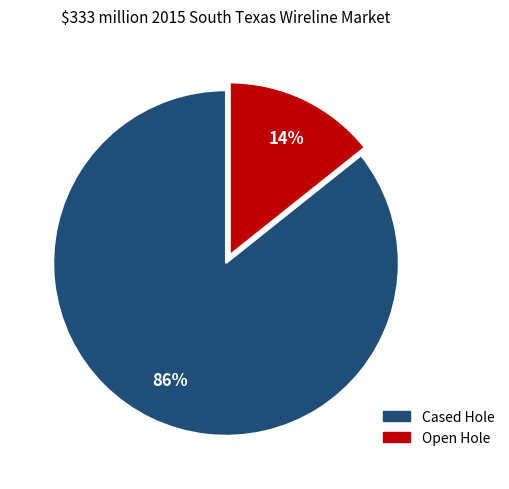

Is there a majority slice in this chart?

Yes